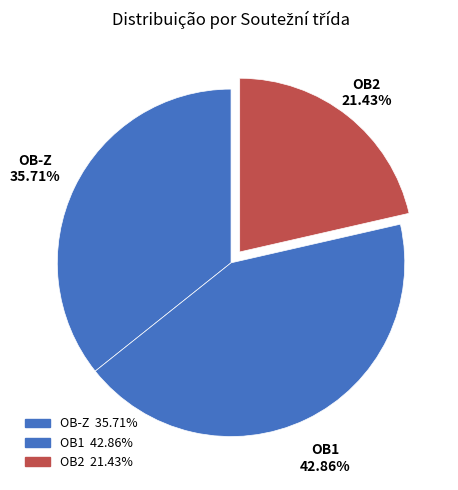

How many slices are in this pie chart?

3